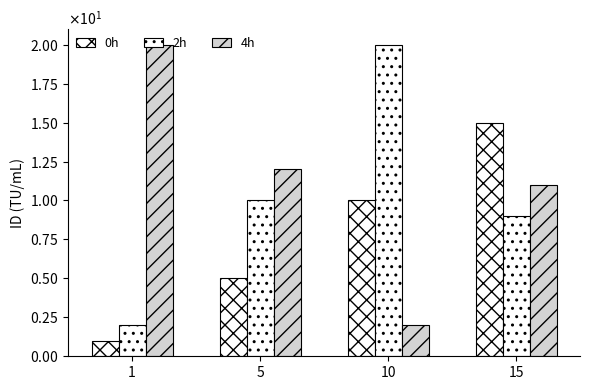

How many bars are there in total?

12